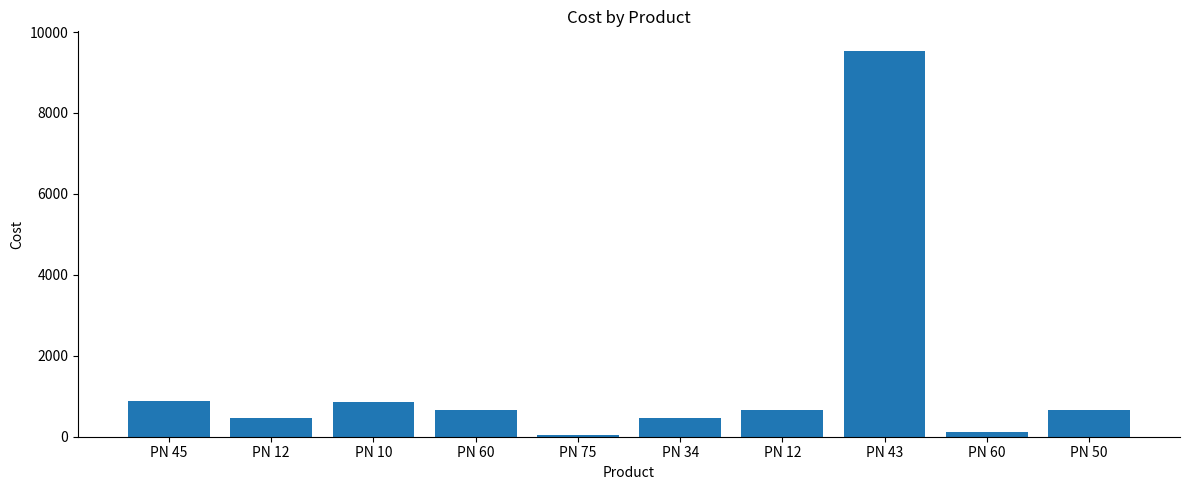

List the labels in order of value, largest first.

PN 43, PN 45, PN 10, PN 60, PN 12, PN 50, PN 12, PN 34, PN 60, PN 75